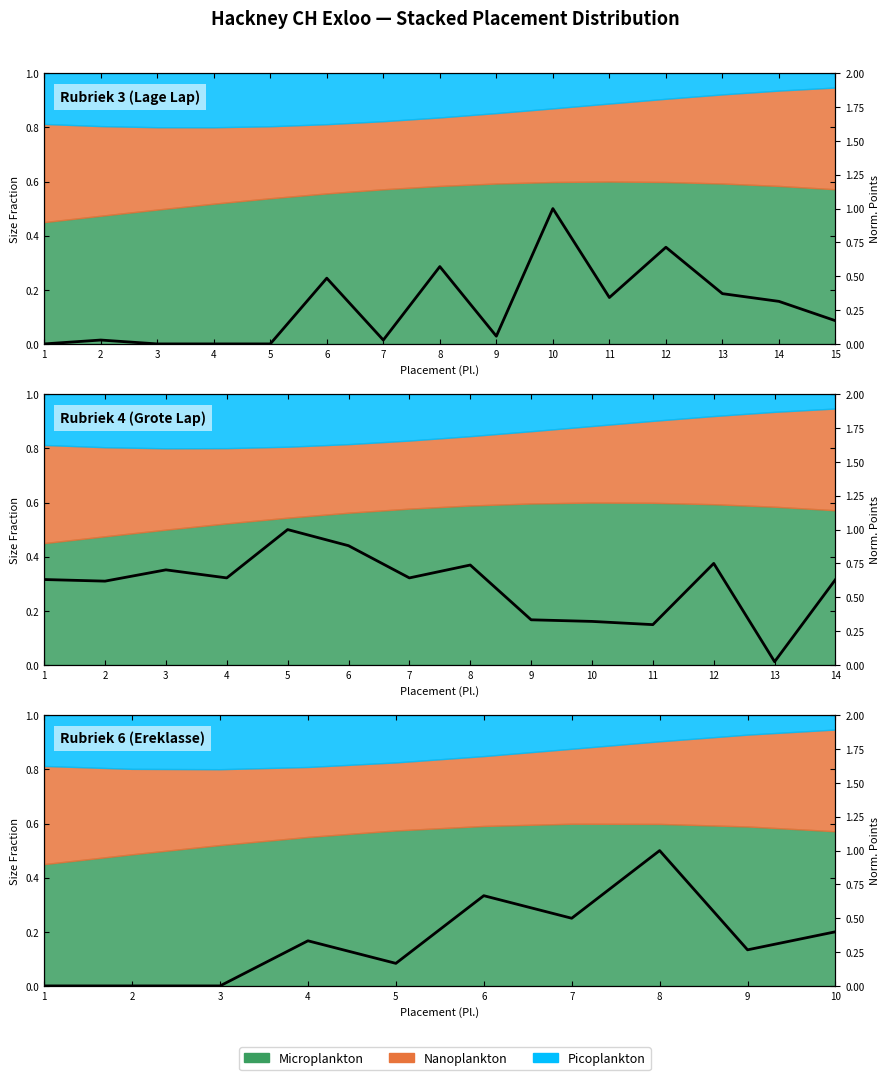

True or false: the data shows 0.4 at 10.

True